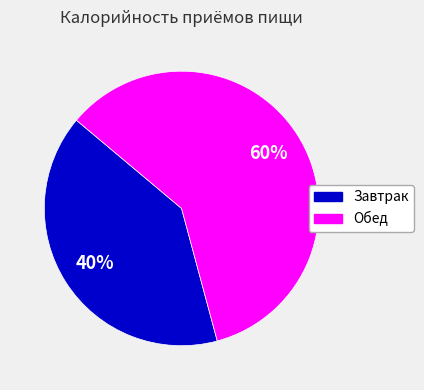

Is the sum of Обед and Завтрак greater than half?

Yes